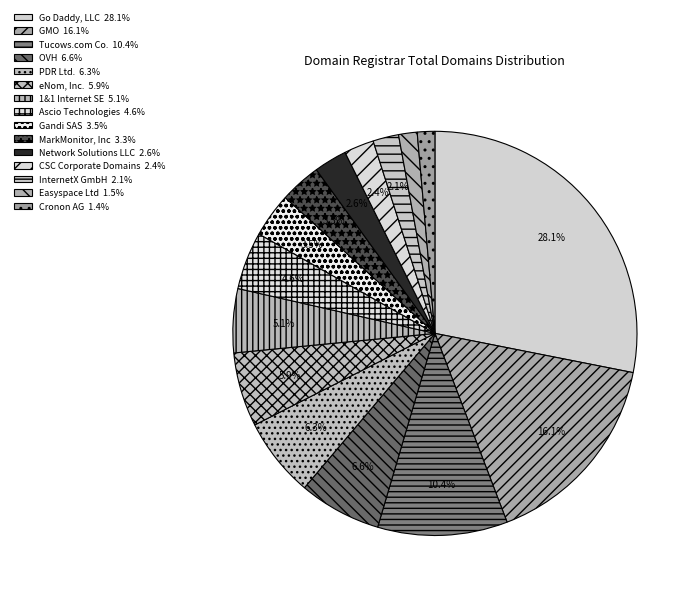

Does Ascio Technologies account for over 50% of the chart?

No